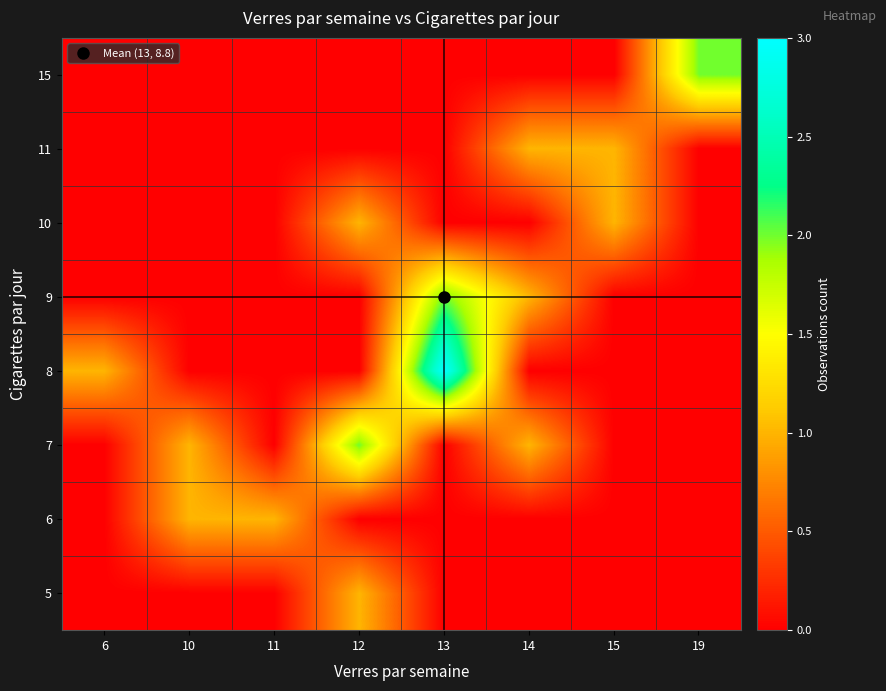

At how many categories does at least one series exceed 1?

3